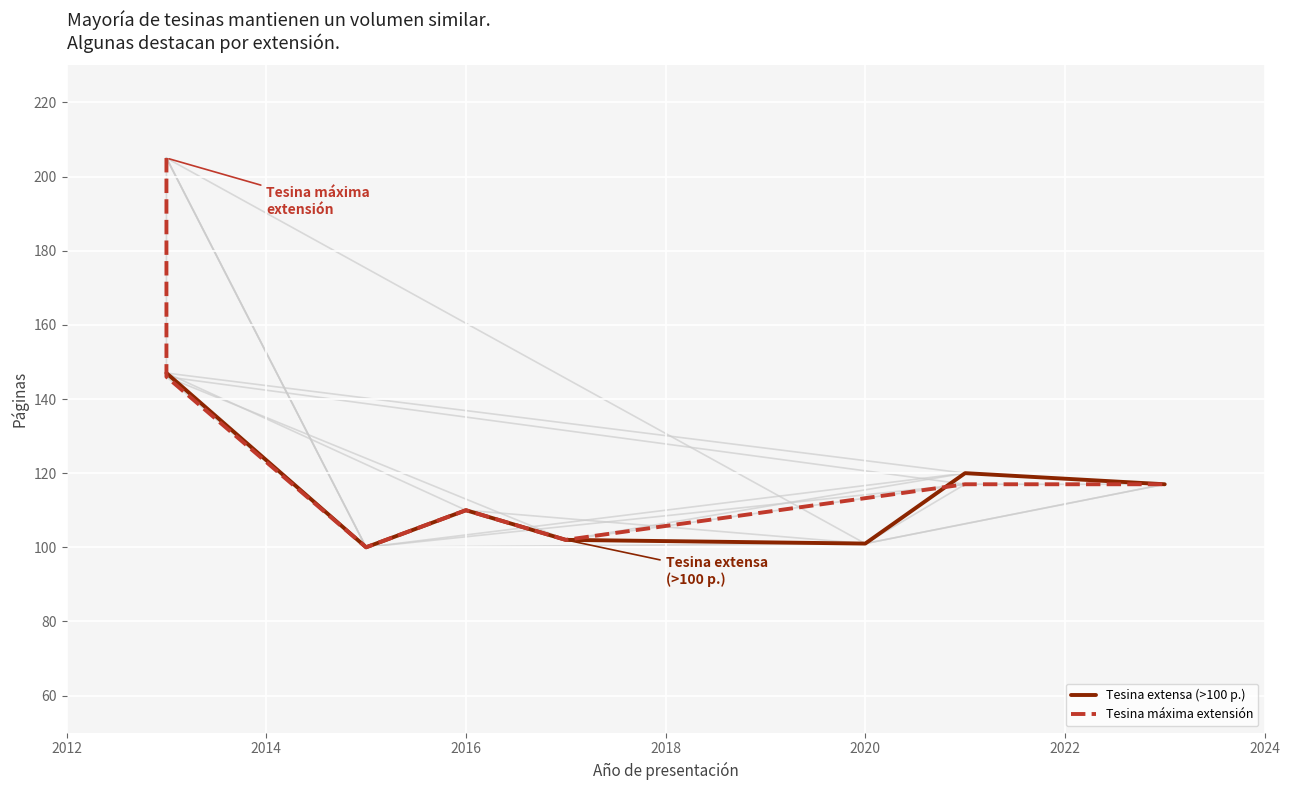

Is it true that Tesina extensa (>100 p.) equals 56 at 2020?

False